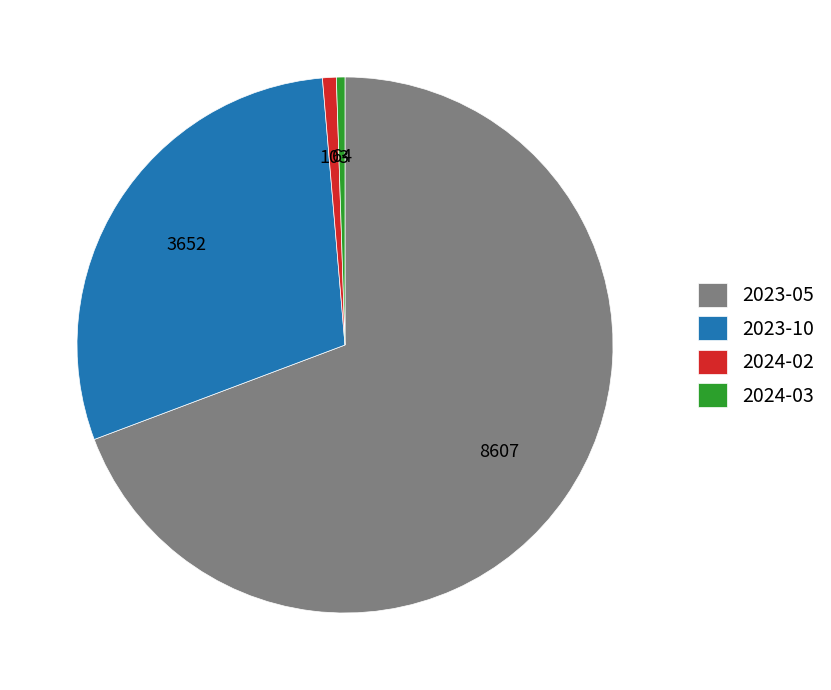

Between 2023-10 and 2024-02, which is larger?

2023-10